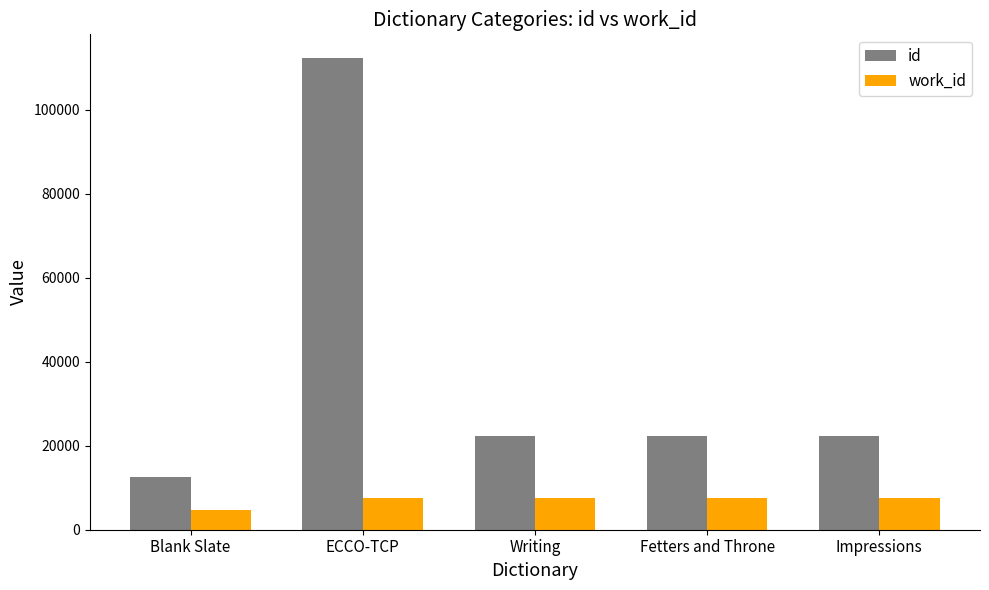

Which series has the largest total across all categories?

id